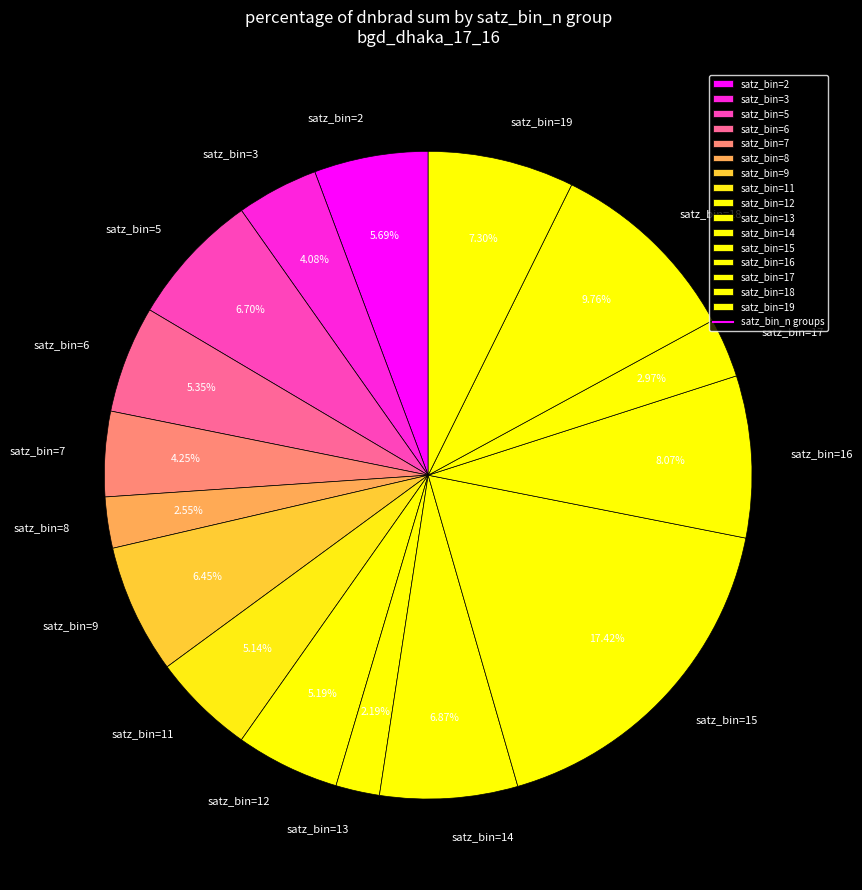

Do satz_bin=15 and satz_bin=11 together represent more than half of the pie?

No